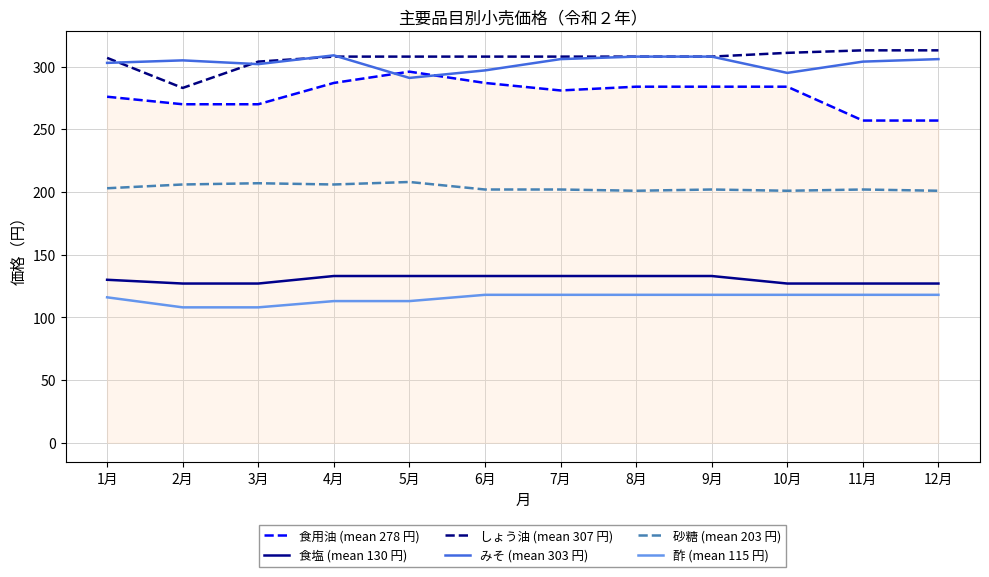

Is it true that 酢 (mean 115 円) equals 59 at 4月?

False